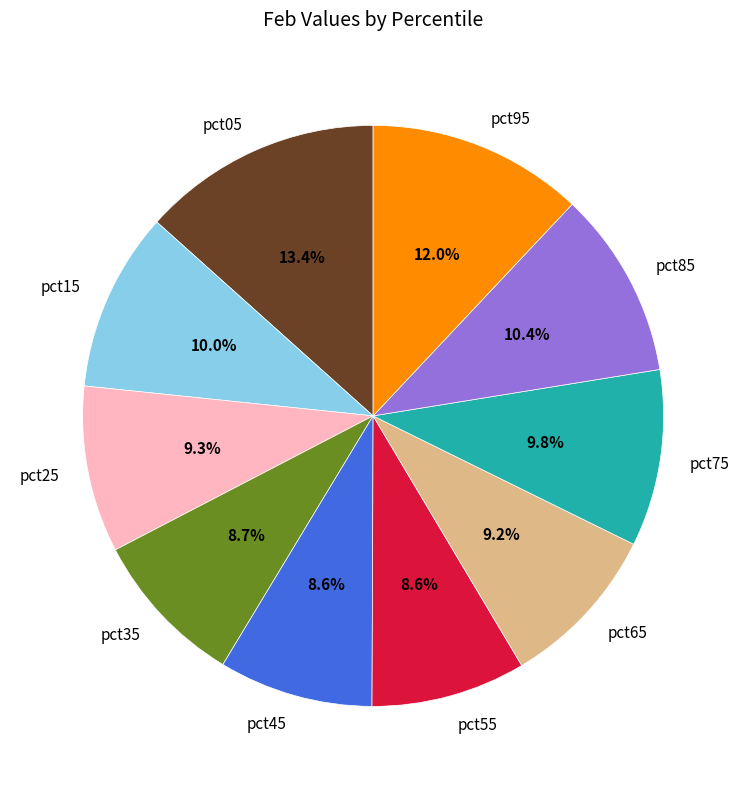

Which category has the biggest portion of the pie?

pct05